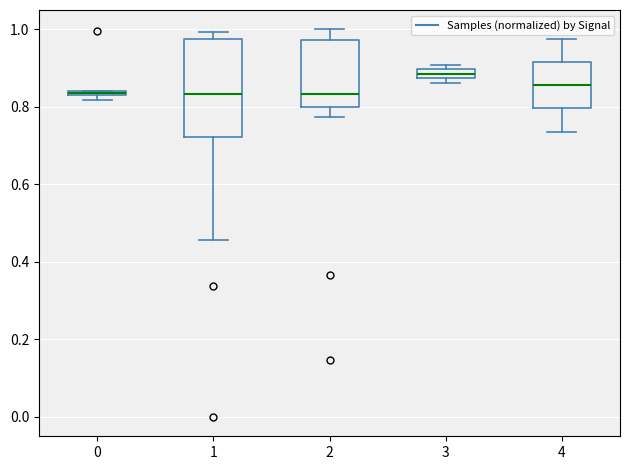

Which box is the tallest, from its lower edge to its upper edge?

1